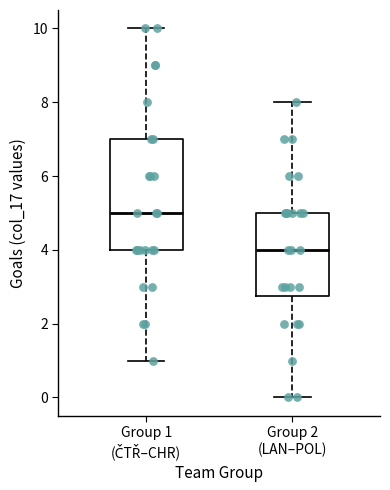

Where is the lower edge of the box for Group 2 (LAN–POL) on the y-axis? The values are not printed on the chart, so give them approximately, as read against the axis.

2.8